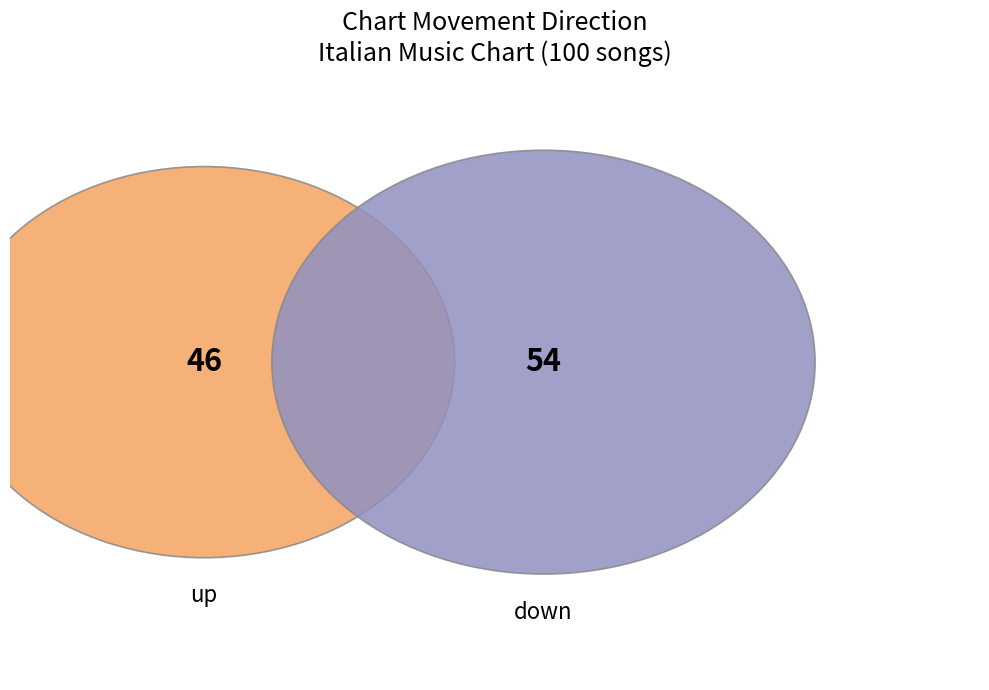

To the nearest percent, what is the combined percentage of up and down?

100%